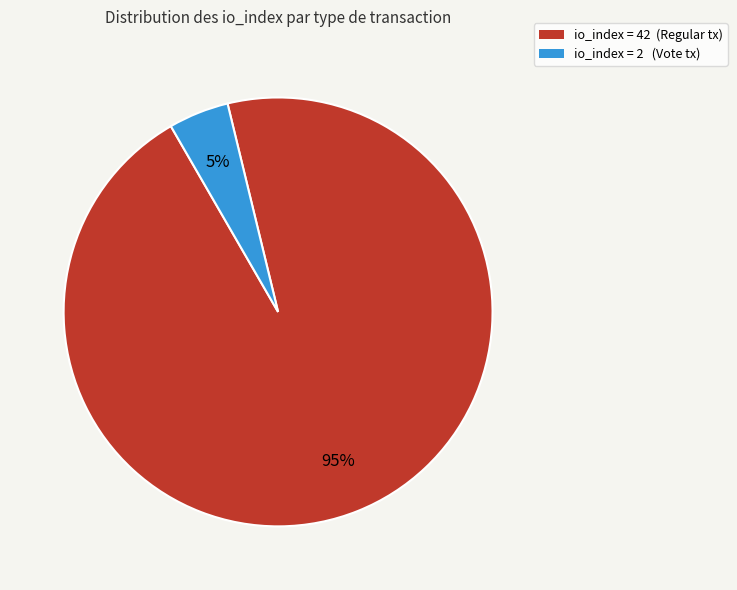

What percentage is the io_index = 2 (Vote tx) slice, to the nearest percent?

5%